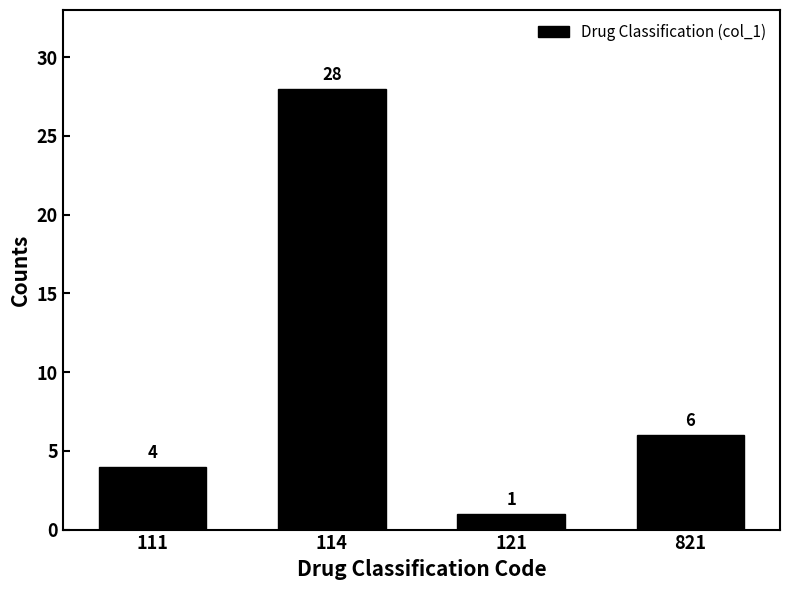

Reading right to left, list all the values displayed in this chart.

821=6	121=1	114=28	111=4